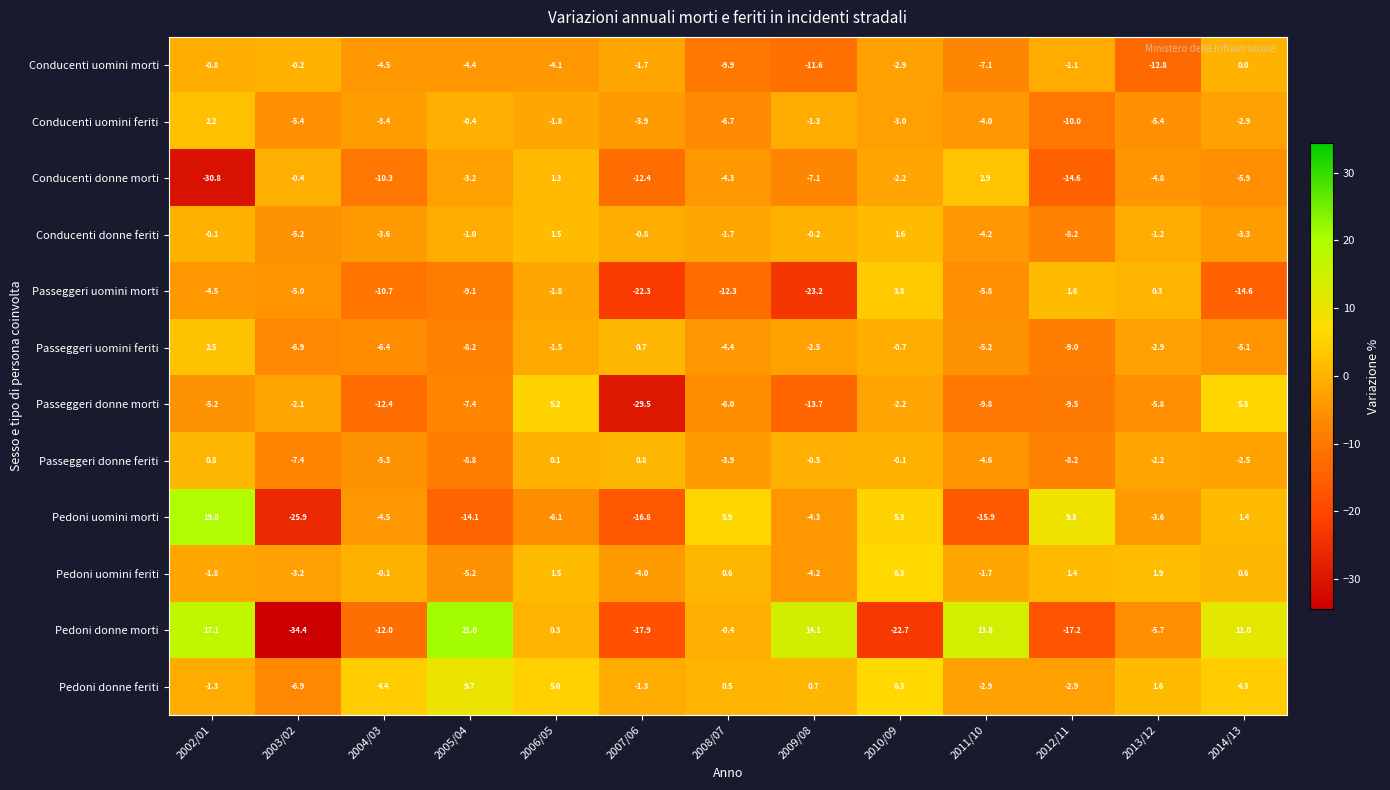

True or false: Conducenti uomini feriti has a value of -5.4 at 2013/12.

True